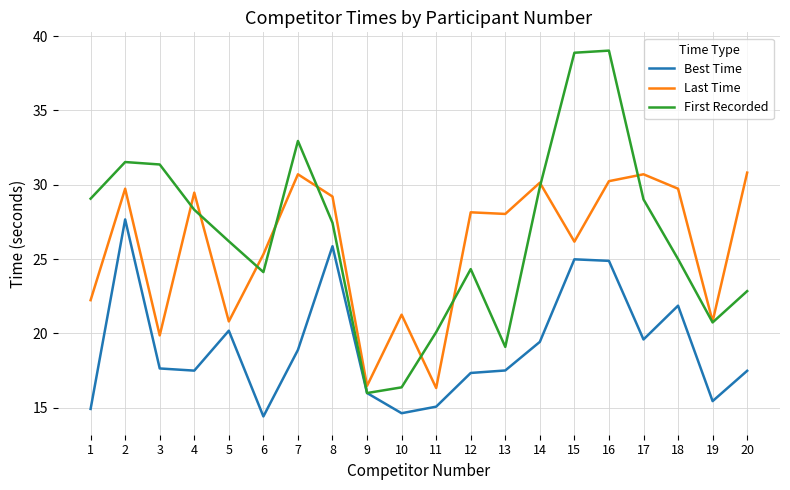

Does the chart display data point markers on the line(s)?

No